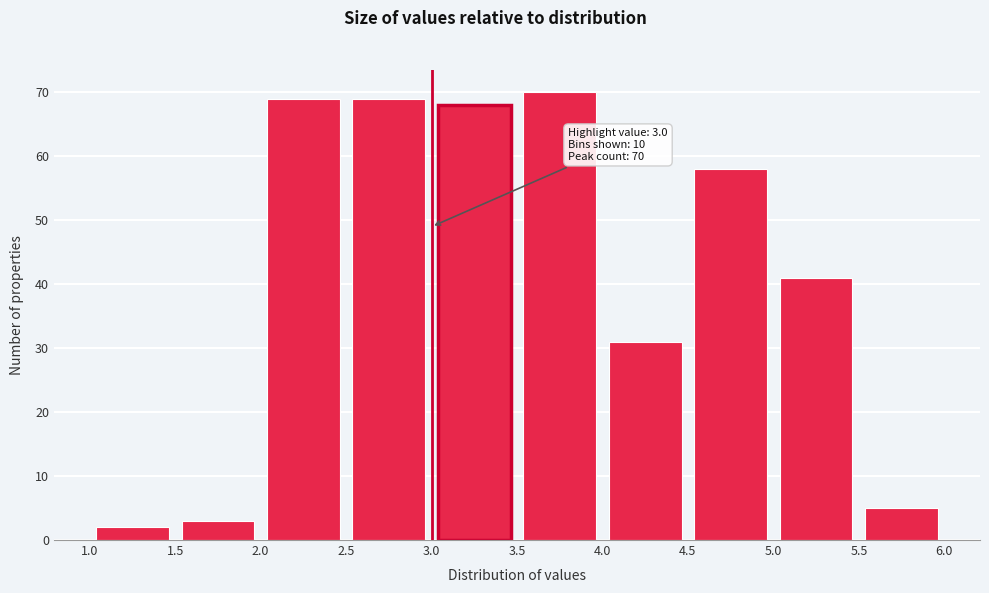

Over which range of the x-axis is the bar tallest?

3.5 to 4.0